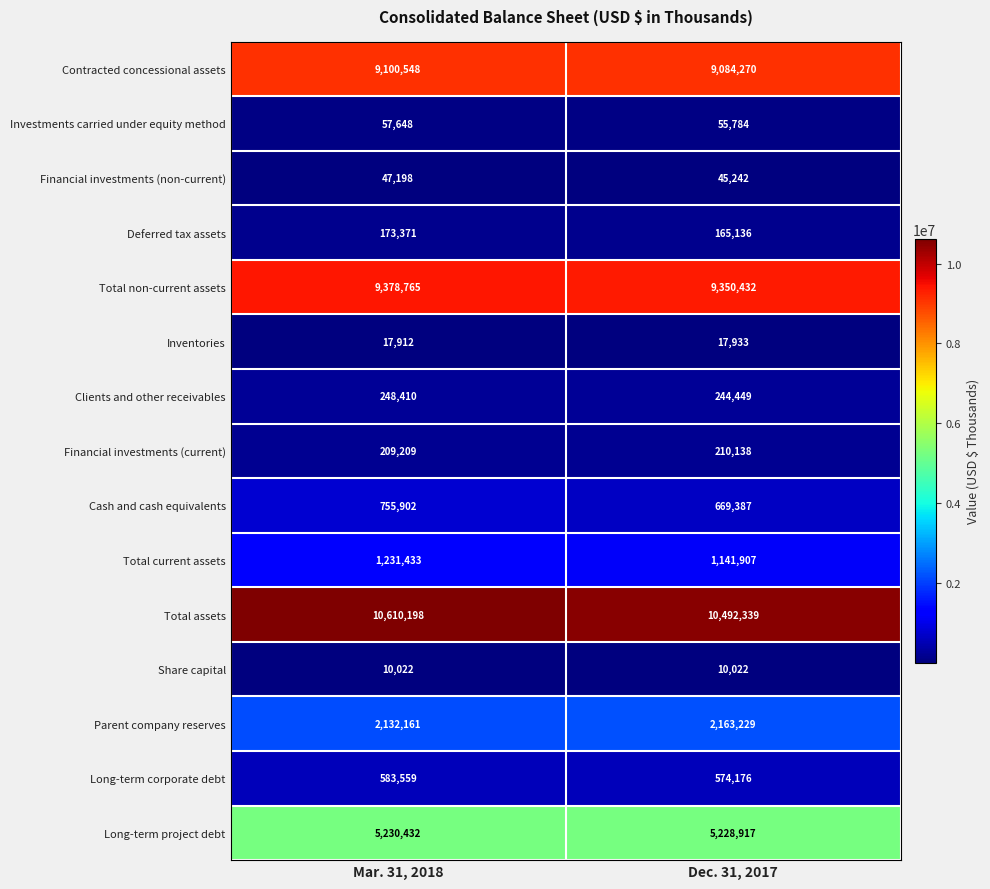

Which series changed the most between Mar. 31, 2018 and Dec. 31, 2017?

Total assets